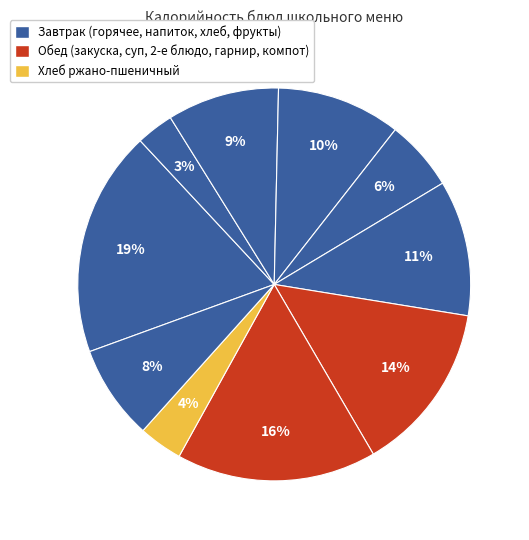

Count the number of slices in the pie.

10